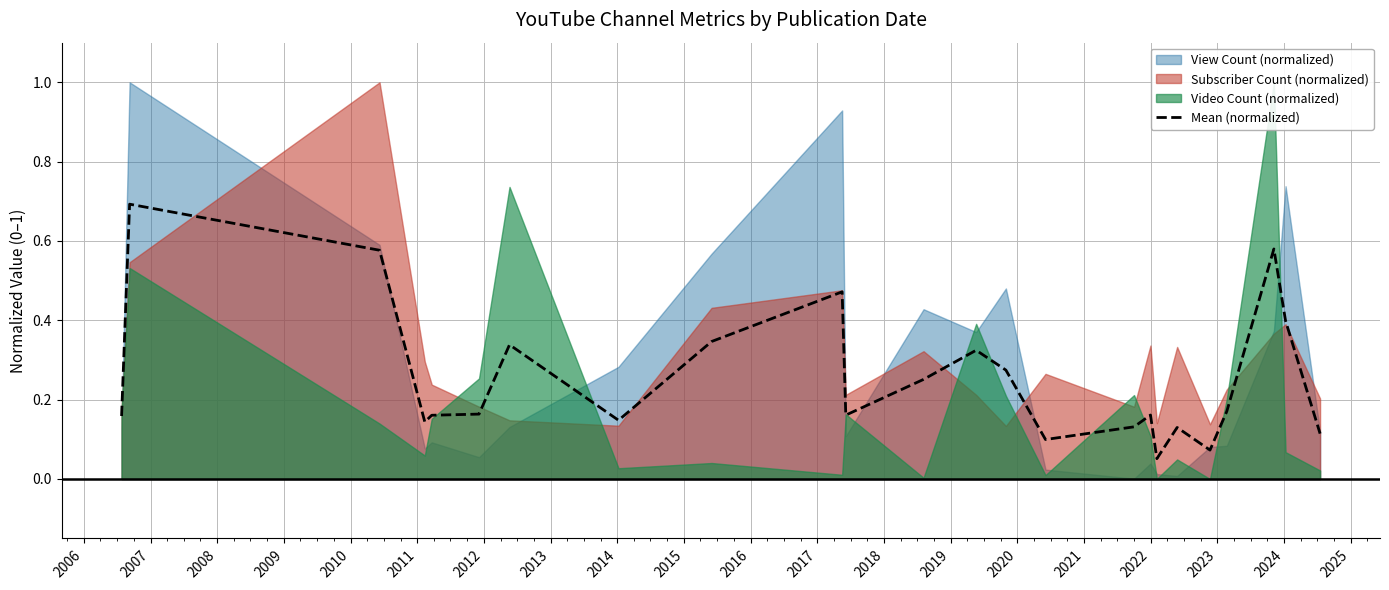

What is the highest value of the Mean (normalized) series?

0.7